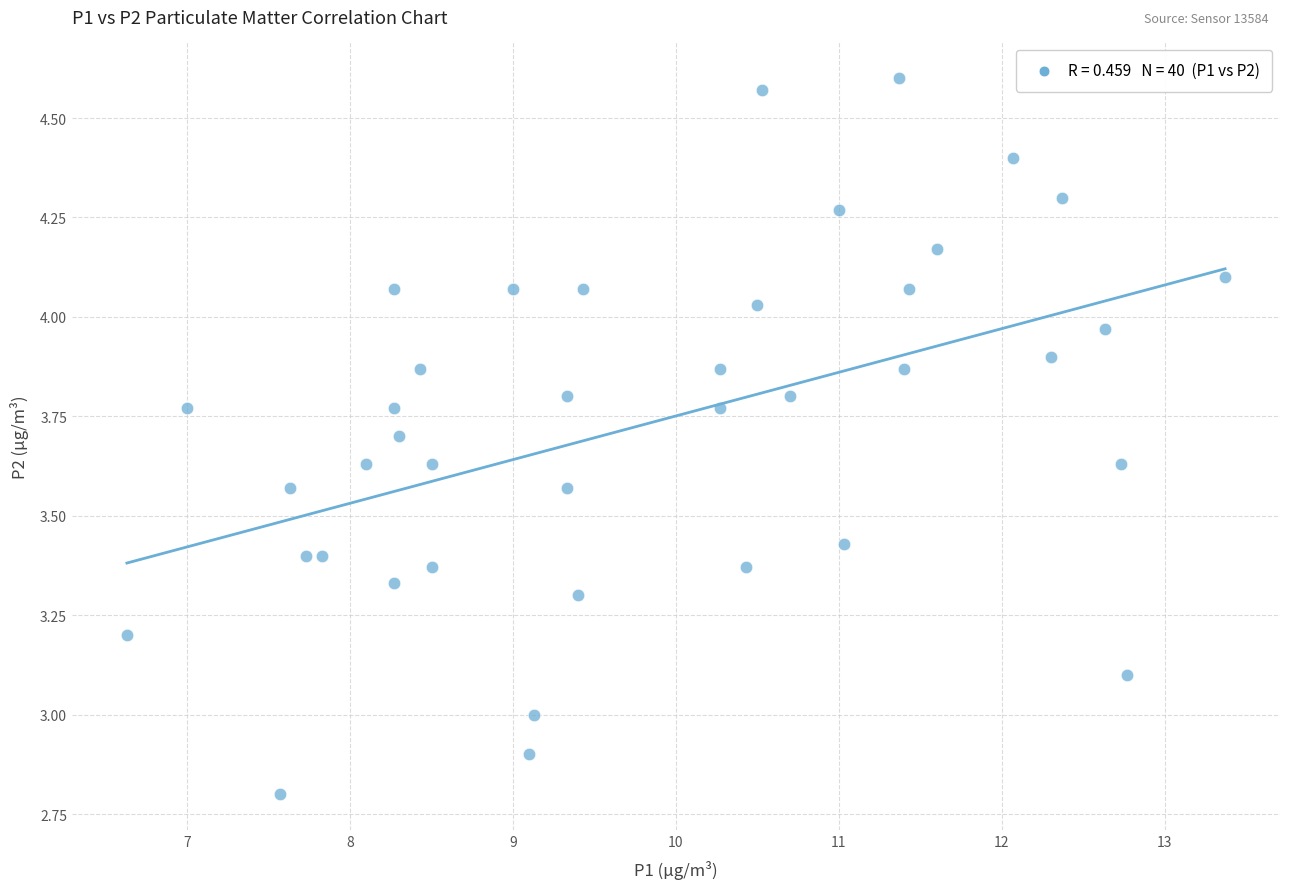

What is the range of Y values (max minus min)?

1.8